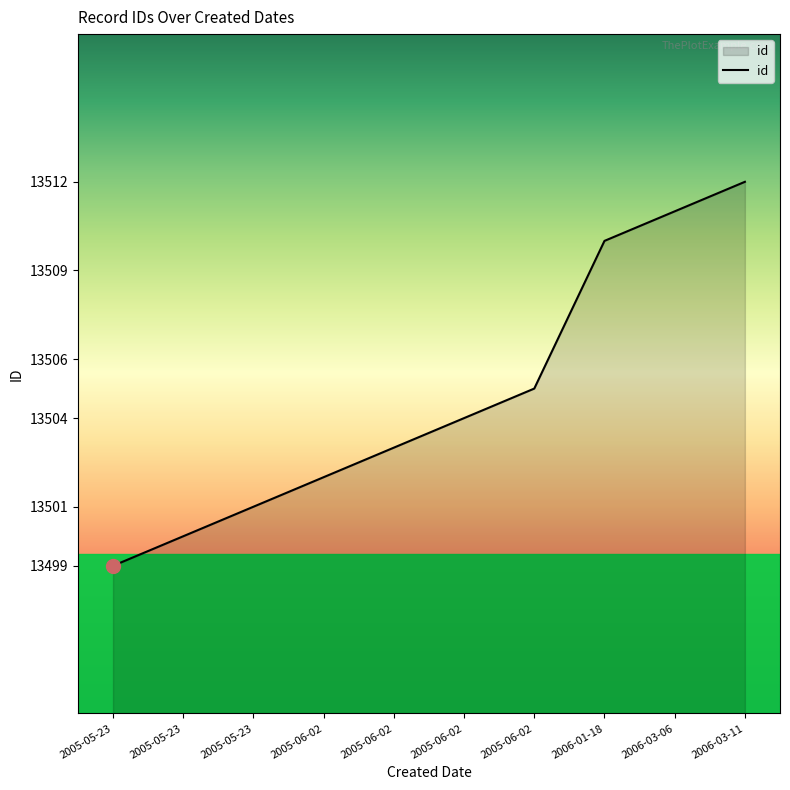

What is the ratio of the value at 2005-05-23 to the value at 2006-03-11?

1.0